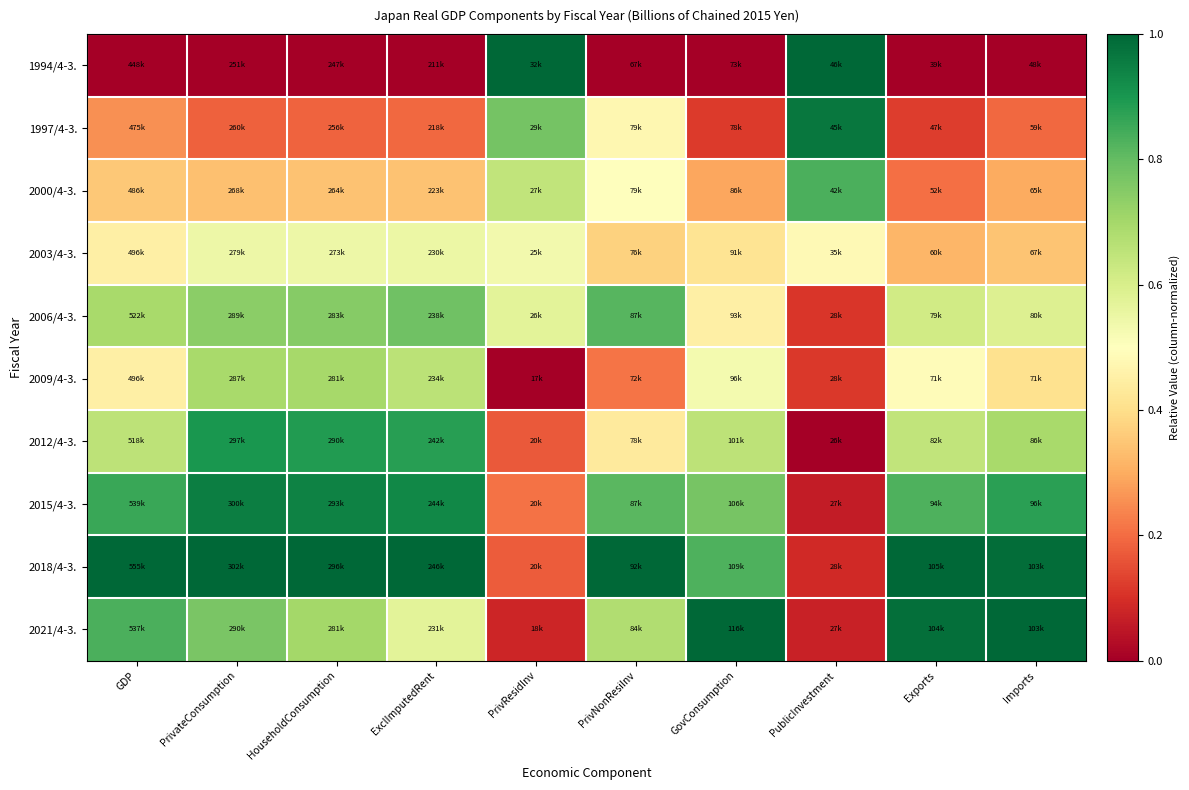

At which category is the sum across all series the highest?

PrivateConsumption